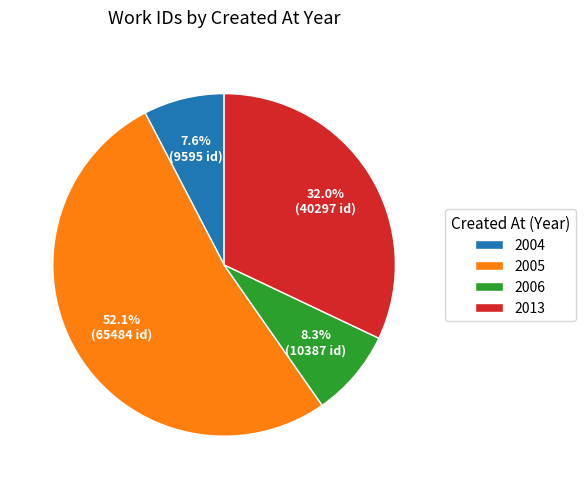

What is the ratio of the value at 2013 to the value at 2004?

4.2